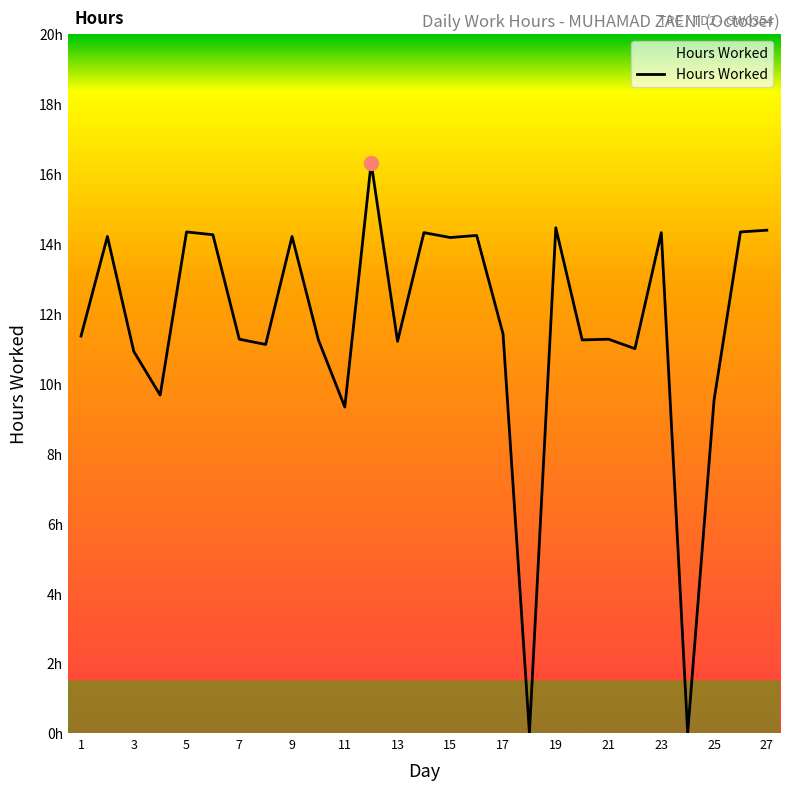

Is this an area chart (filled region under the line)?

No